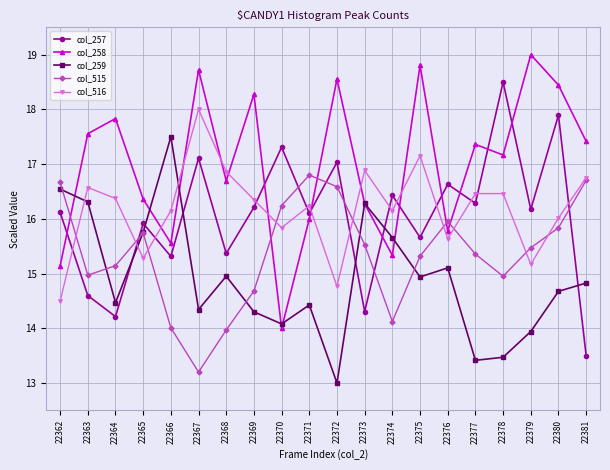

True or false: col_516 has more than 2 points higher than both neighbors.

True